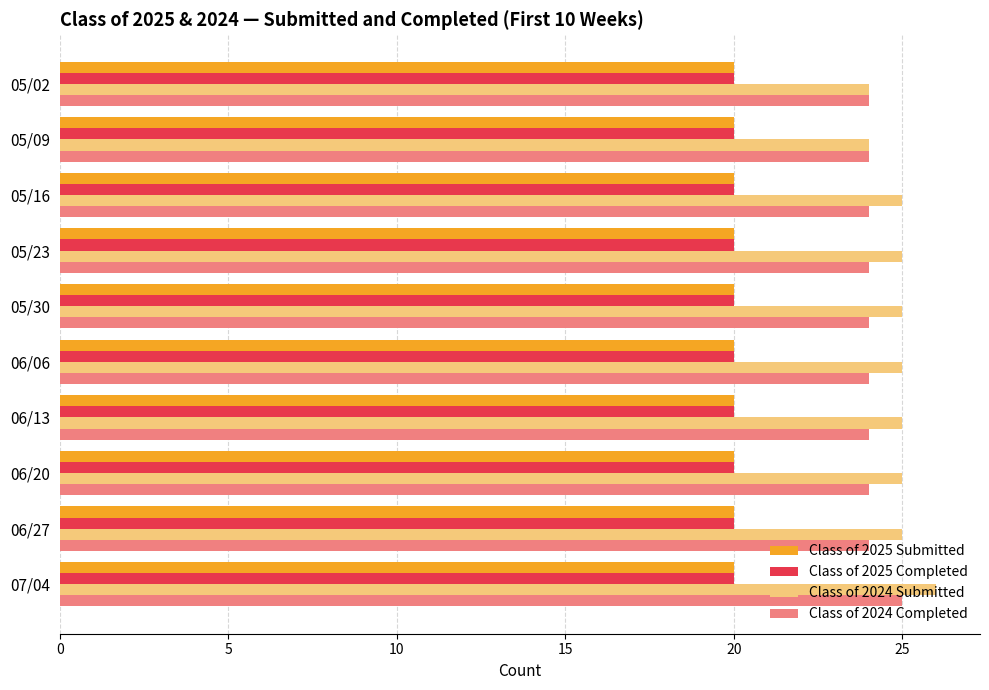

Which series has the largest range (max minus min)?

Class of 2024 Submitted